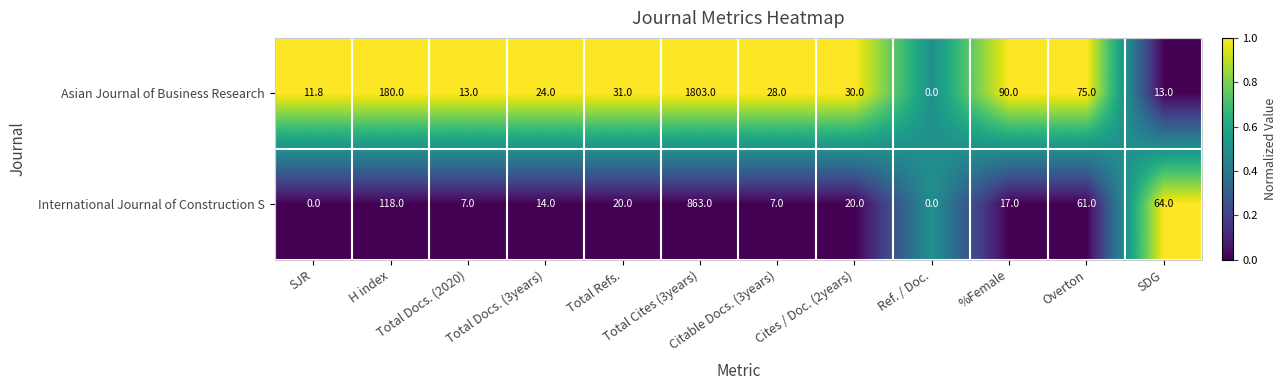

What is the maximum value shown in the chart?

1803.0